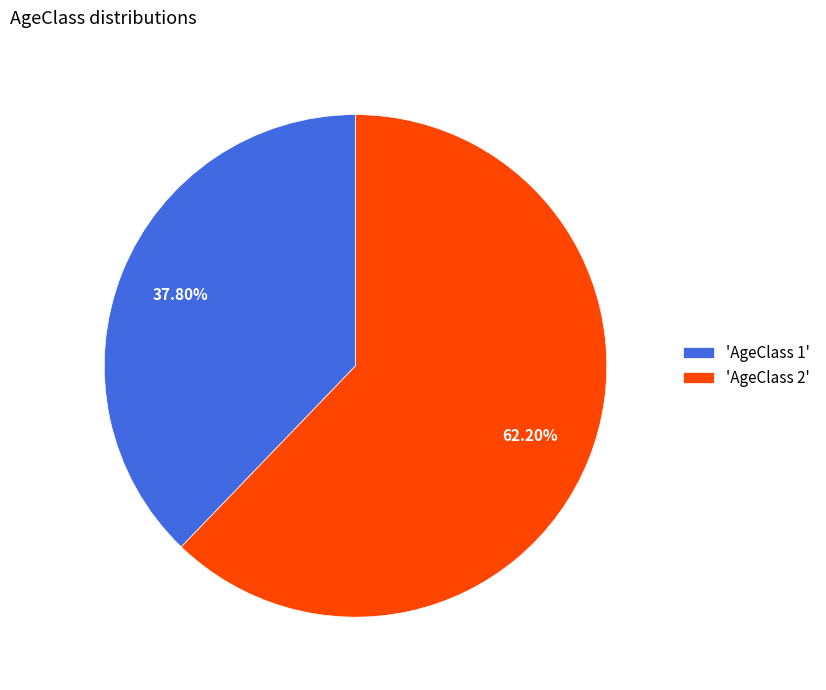

Rank the categories by value from highest to lowest.

'AgeClass 2', 'AgeClass 1'